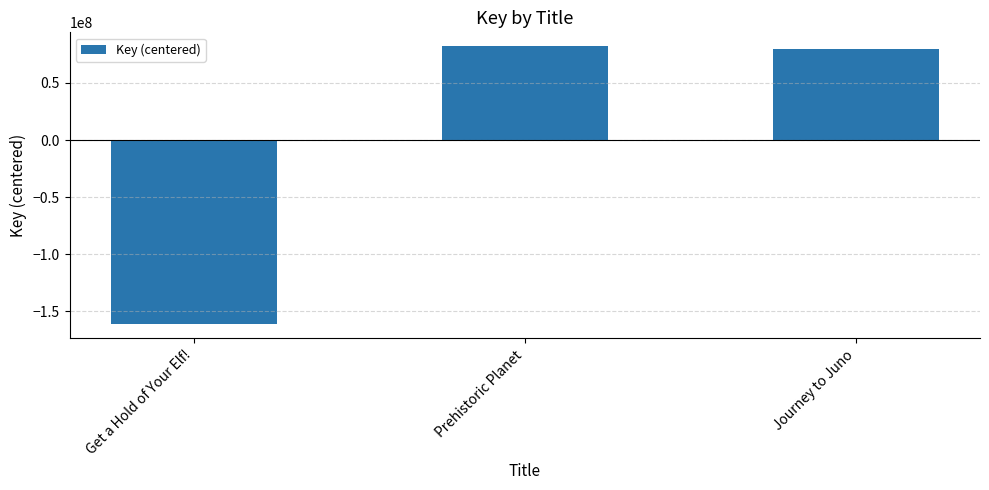

What is the label of the 3rd bar from the left?

Journey to Juno